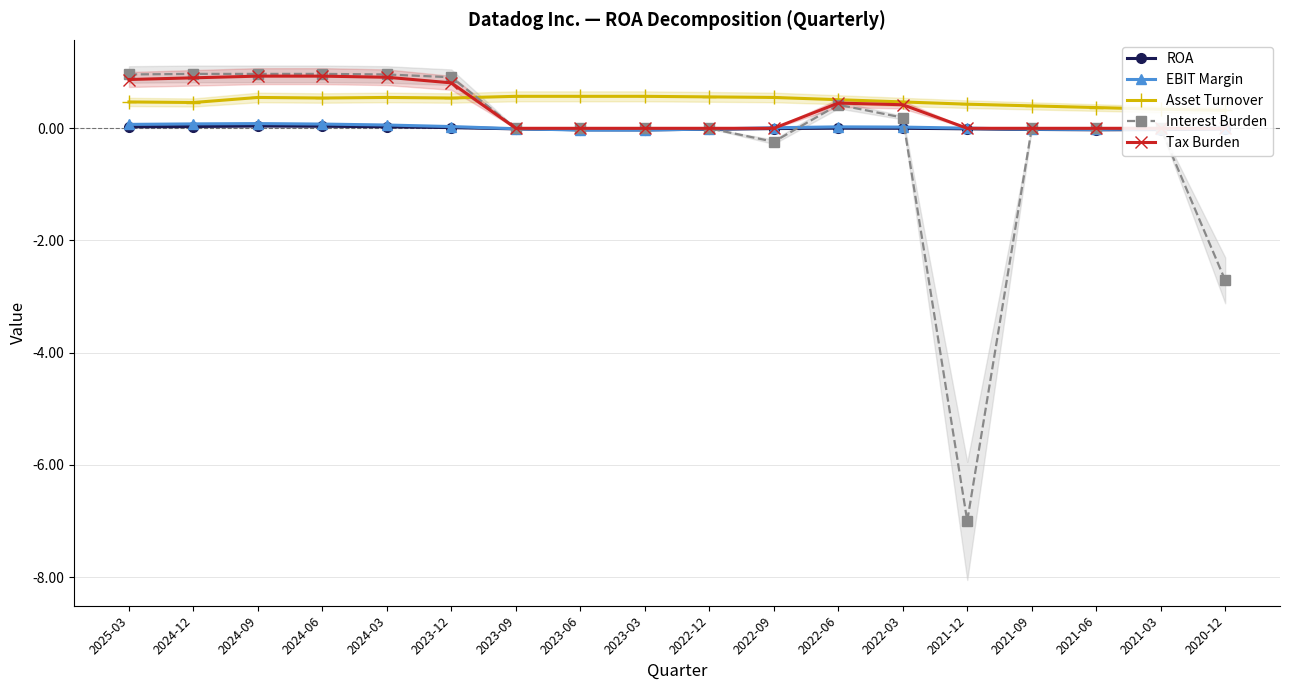

What is the difference between the highest and lowest values at 2022-12?

0.6